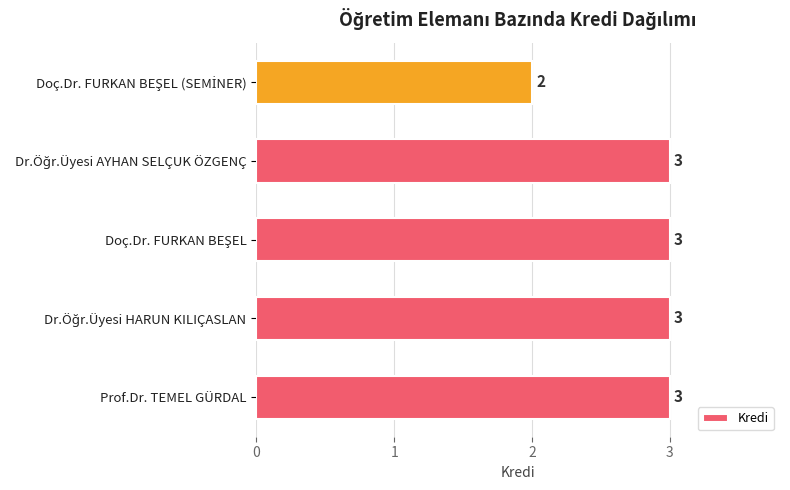

Reading bottom to top, extract all data points from this chart.

3	3	3	3	2